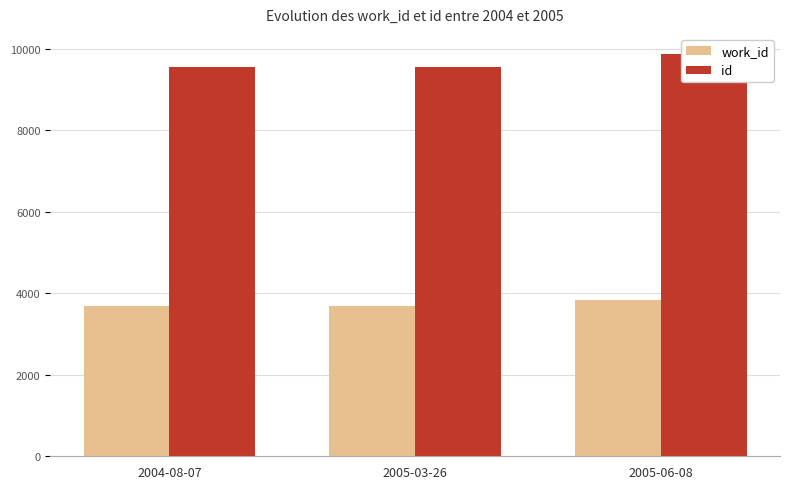

How many values in the work_id series exceed 3687?

1